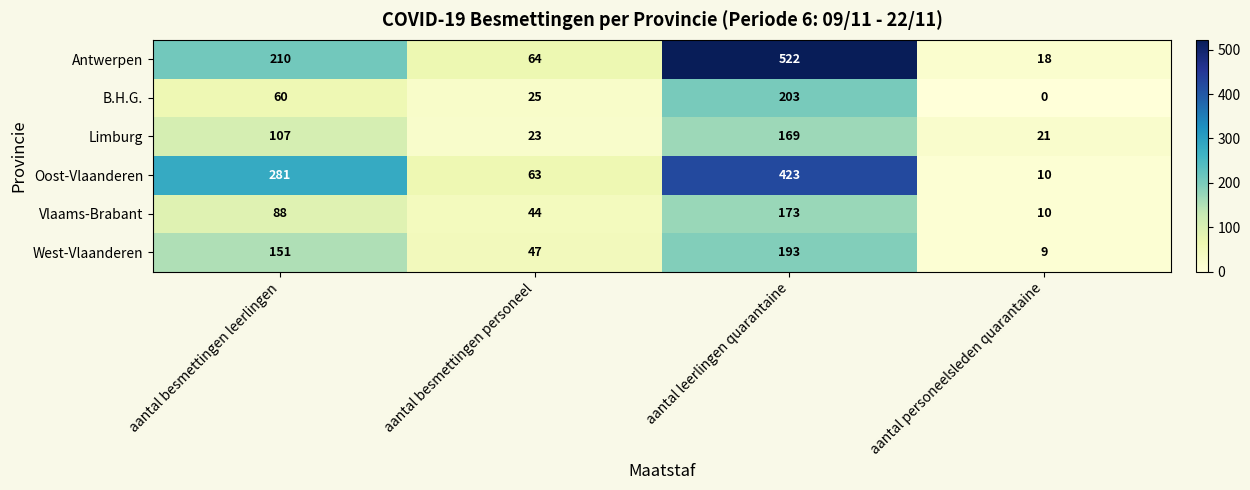

Reading left to right, list all the values displayed in this chart.

Antwerpen: aantal besmettingen leerlingen=210	aantal besmettingen personeel=64	aantal leerlingen quarantaine=522	aantal personeelsleden quarantaine=18
B.H.G.: aantal besmettingen leerlingen=60	aantal besmettingen personeel=25	aantal leerlingen quarantaine=203	aantal personeelsleden quarantaine=0
Limburg: aantal besmettingen leerlingen=107	aantal besmettingen personeel=23	aantal leerlingen quarantaine=169	aantal personeelsleden quarantaine=21
Oost-Vlaanderen: aantal besmettingen leerlingen=281	aantal besmettingen personeel=63	aantal leerlingen quarantaine=423	aantal personeelsleden quarantaine=10
Vlaams-Brabant: aantal besmettingen leerlingen=88	aantal besmettingen personeel=44	aantal leerlingen quarantaine=173	aantal personeelsleden quarantaine=10
West-Vlaanderen: aantal besmettingen leerlingen=151	aantal besmettingen personeel=47	aantal leerlingen quarantaine=193	aantal personeelsleden quarantaine=9